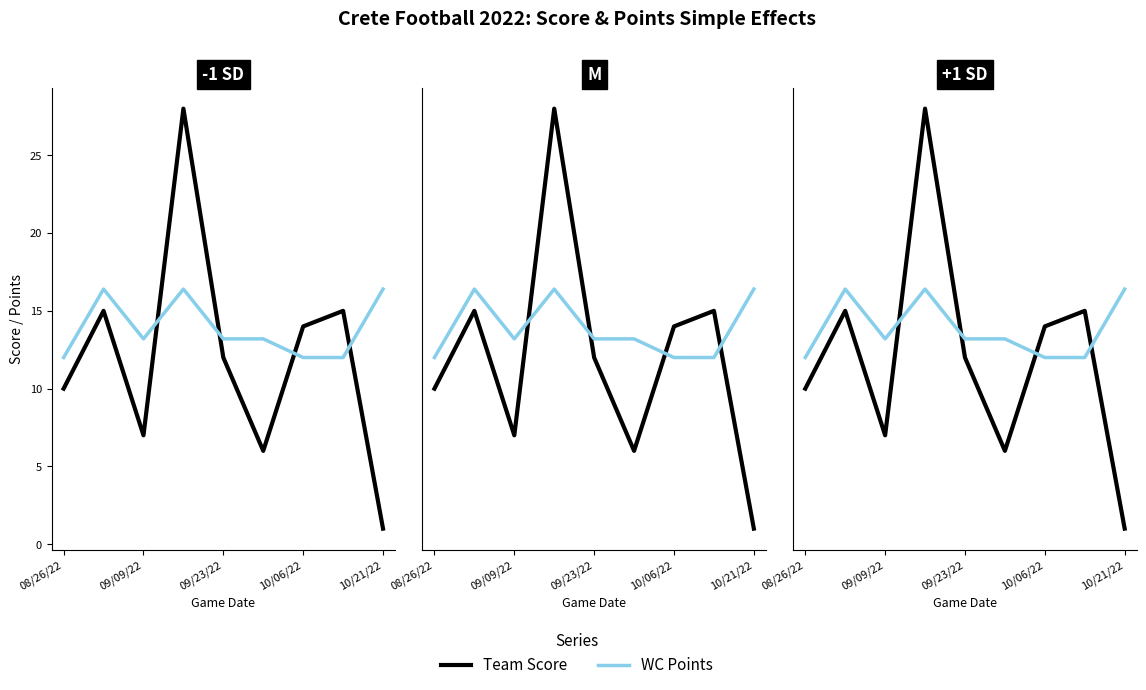

True or false: Team Score has more than 2 points higher than both neighbors.

True